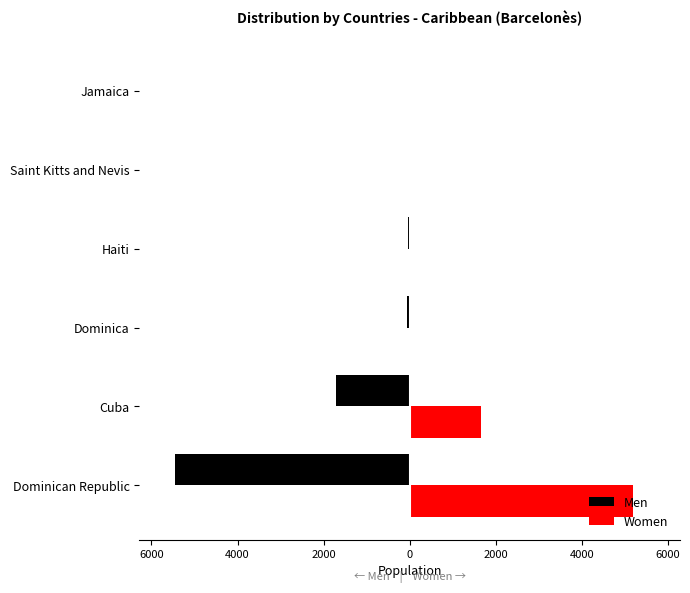

What is the smallest value displayed?

-5463